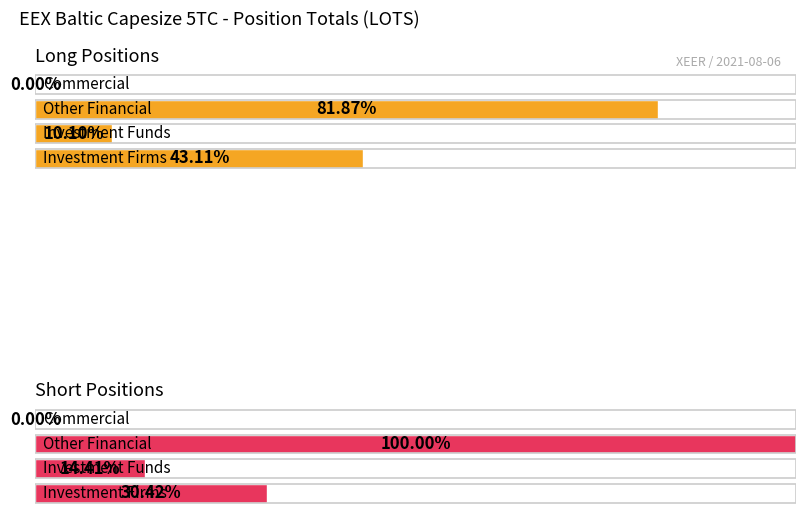

Reading left to right, extract all data points from this chart.

Long: 15946.5	3735.5	30280.5	0.0
Short: 11251.3	5330.0	36986.2	0.0